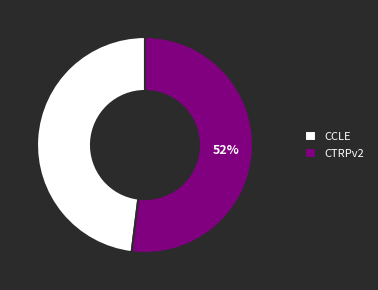

The CTRPv2 slice represents 43% of the pie. True or false?

False